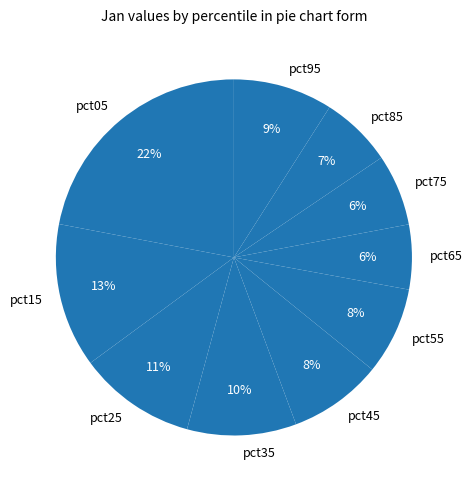

To the nearest percent, what is the difference between the pct25 and pct05 slice percentages?

11%